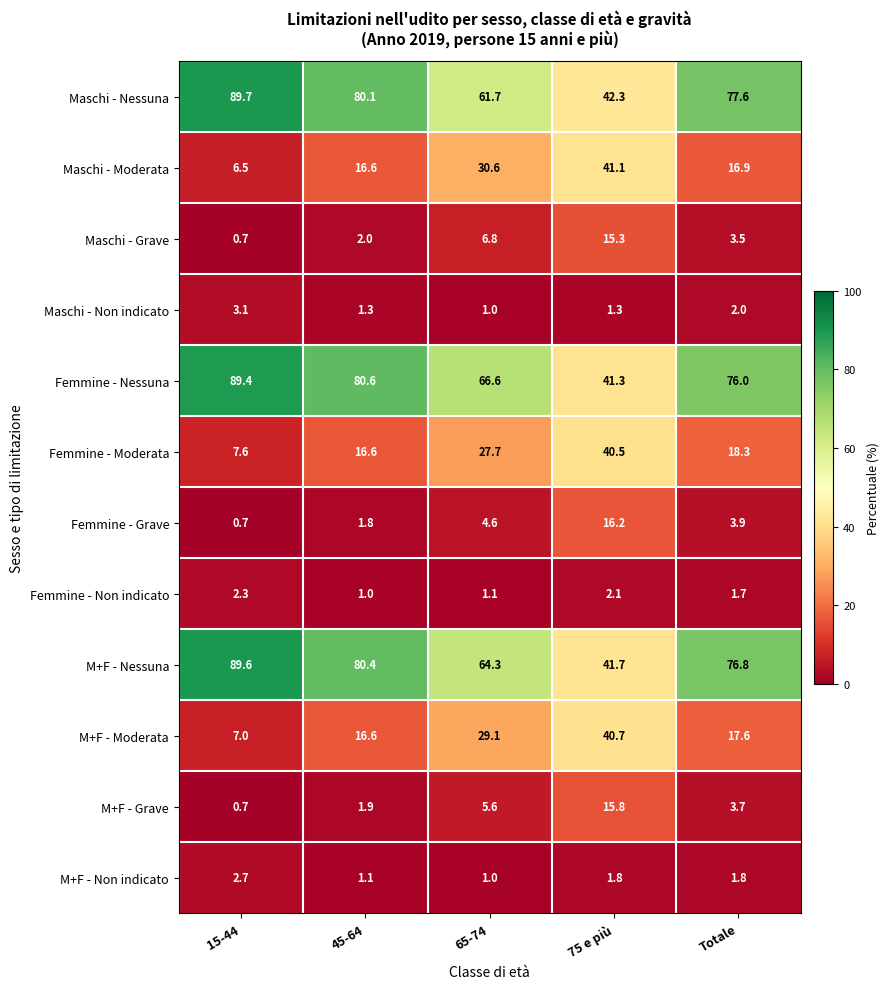

The Maschi - Grave series shows 3.5 at Totale. True or false?

True